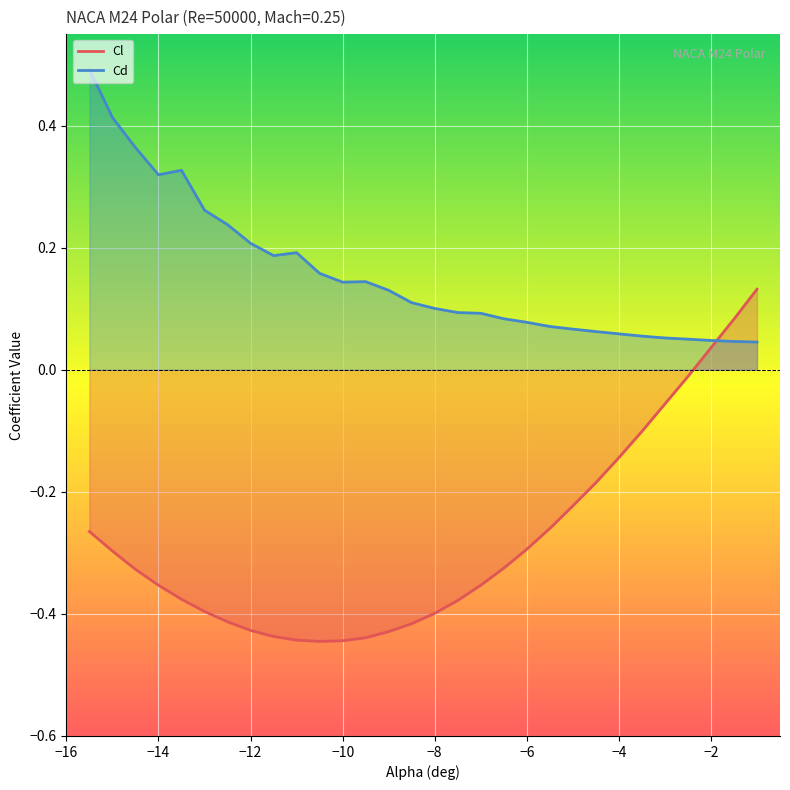

Which series has the widest spread of values?

Cl